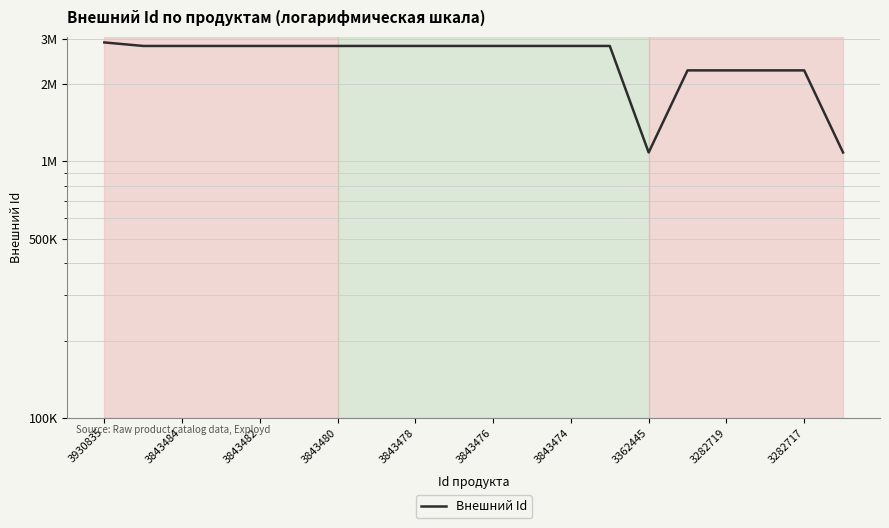

The value at 3843474 is 672573. True or false?

False